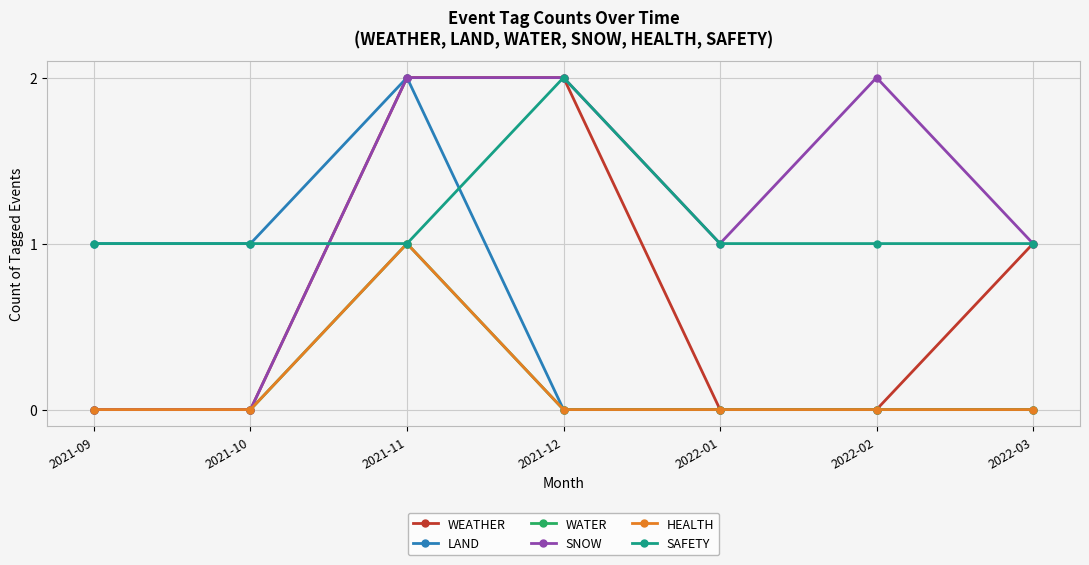

How many lines are shown in the chart?

6